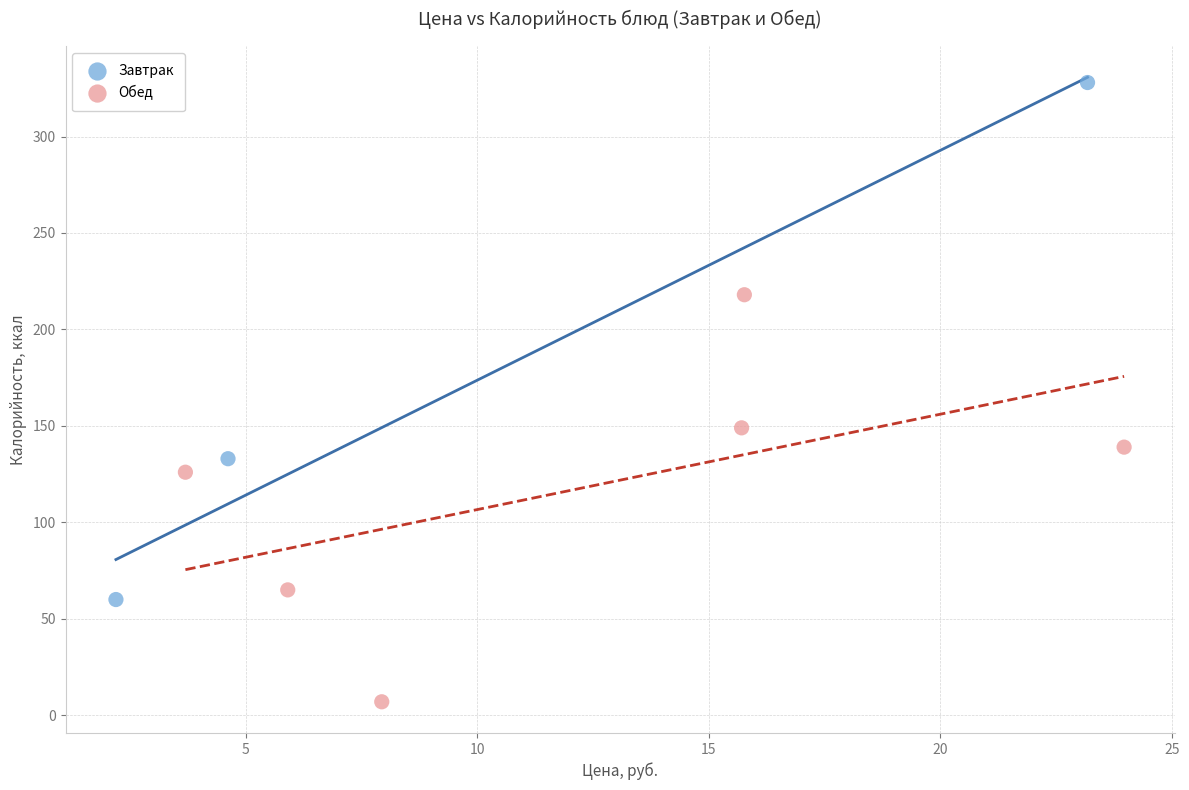

What are all the series names shown in the legend?

Завтрак, Обед